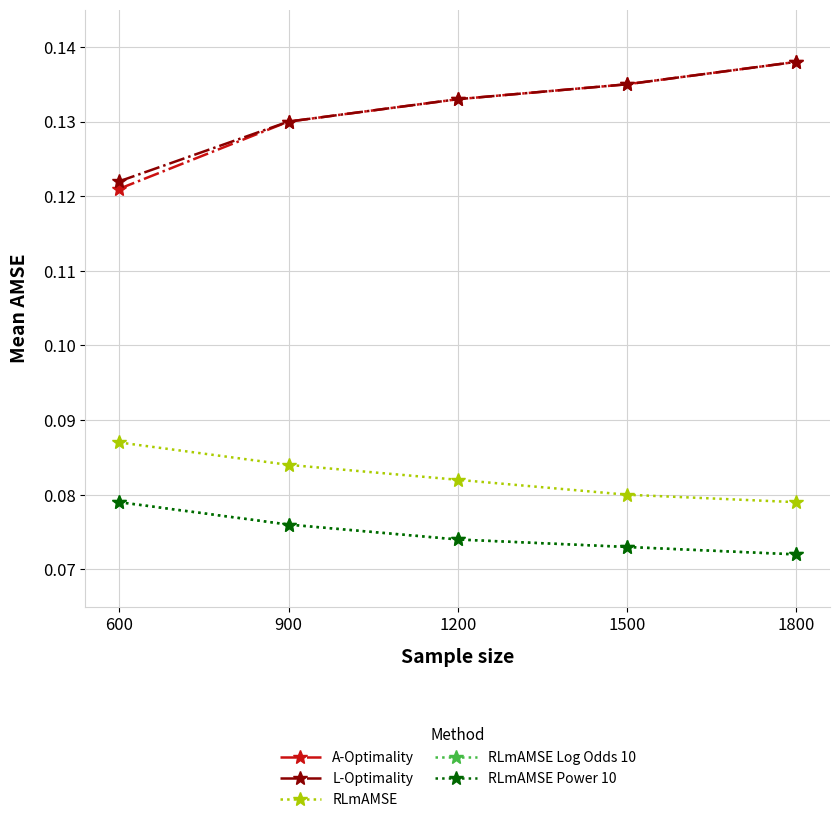

Does the chart have visible grid lines?

Yes